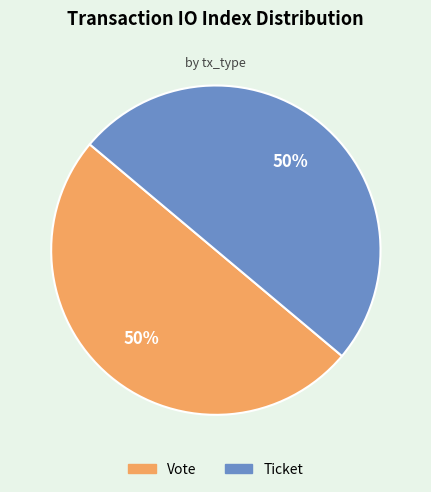

To the nearest percent, what is the average slice percentage?

50%